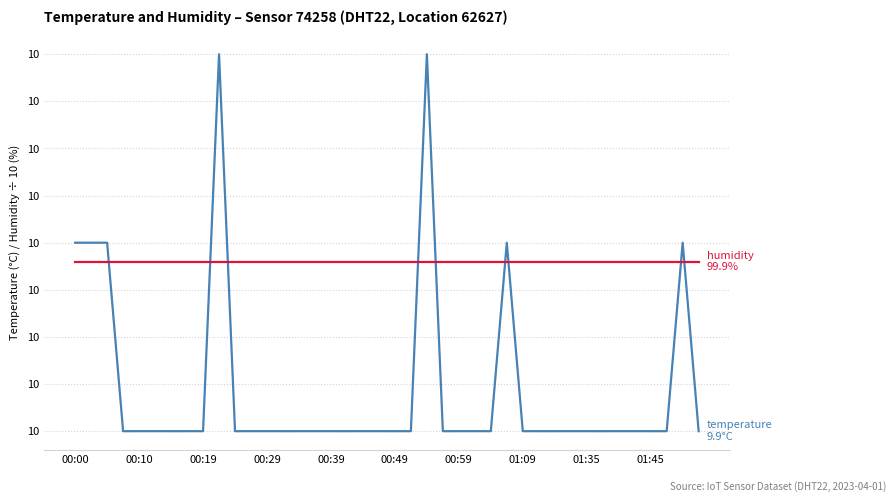

Is this an area chart (filled region under the line)?

No